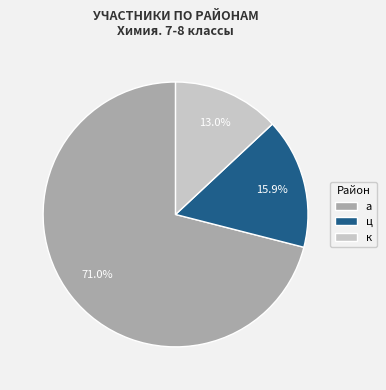

How many slices are in this pie chart?

3